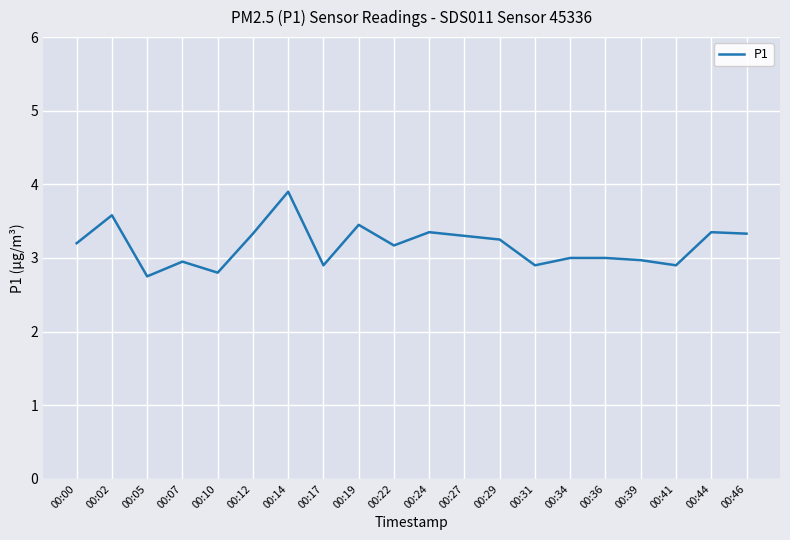

What is the difference between the values at 00:07 and 00:22?

0.2